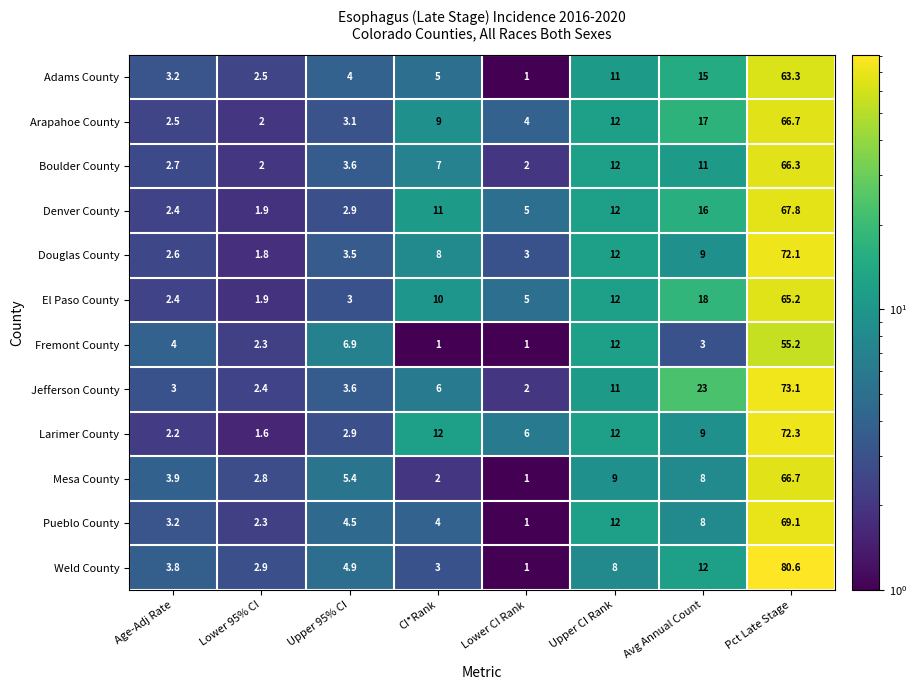

True or false: Boulder County has a value of 2.7 at Age-Adj Rate.

True